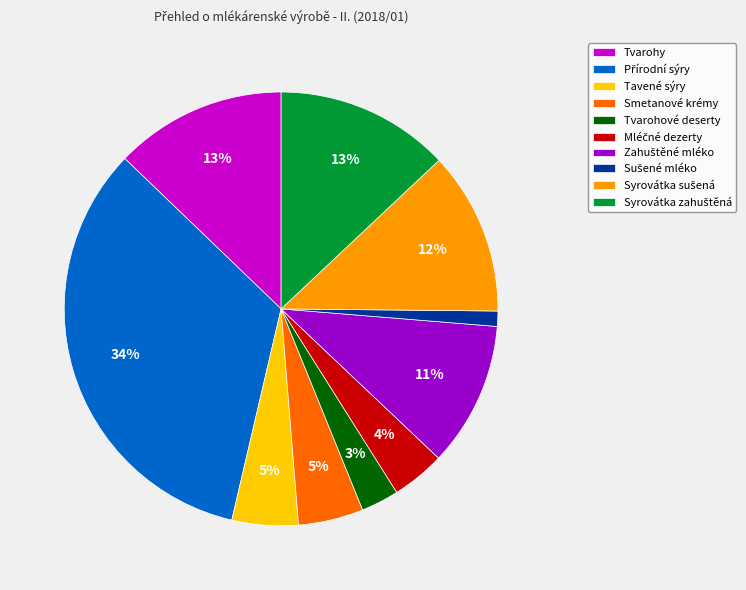

What is the ratio of the value at Smetanové krémy to the value at Tvarohové deserty?

1.7